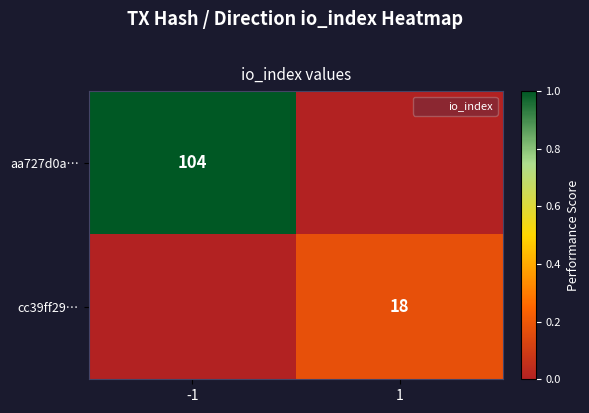

Count the cc39ff29… values in the range 0 to 18.

2